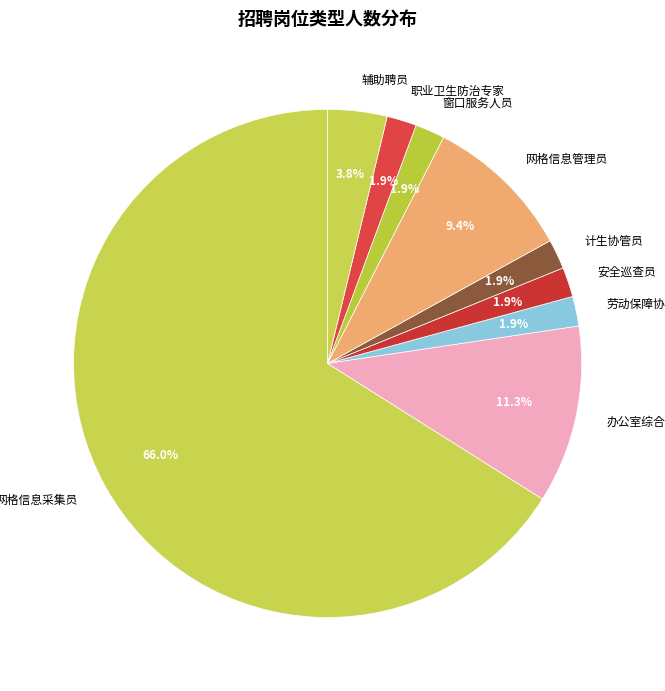

Combined, do 网格信息管理员 and 安全巡查员 account for over 50%?

No